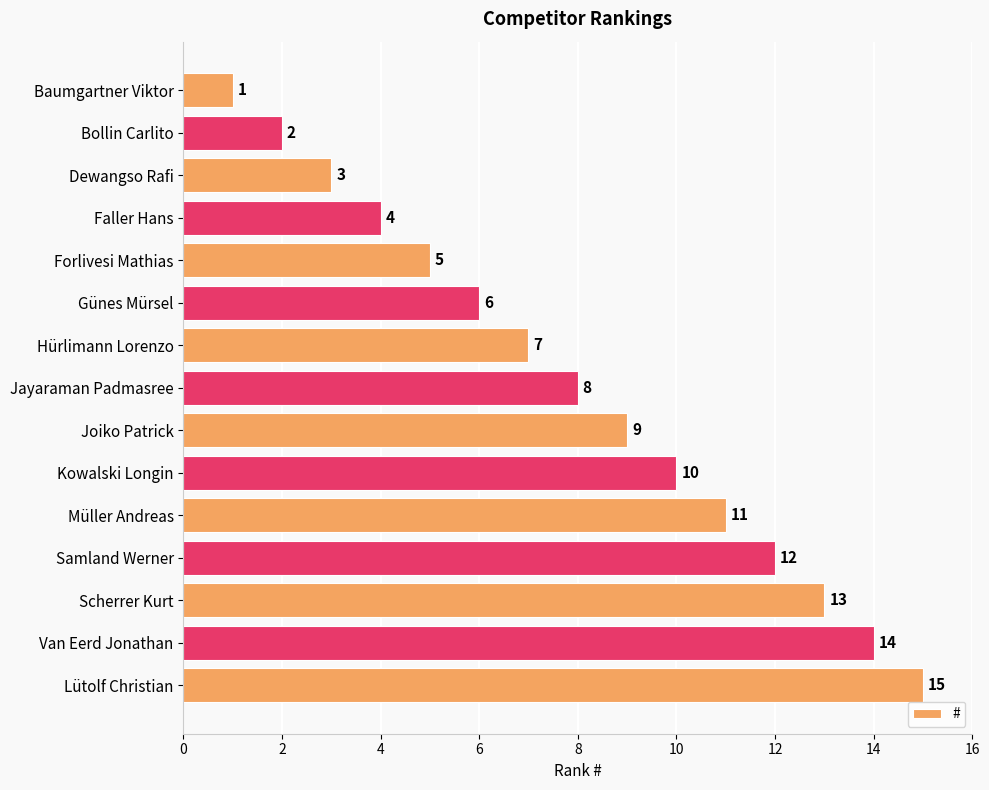

What is the difference between the second highest and second lowest values?

12